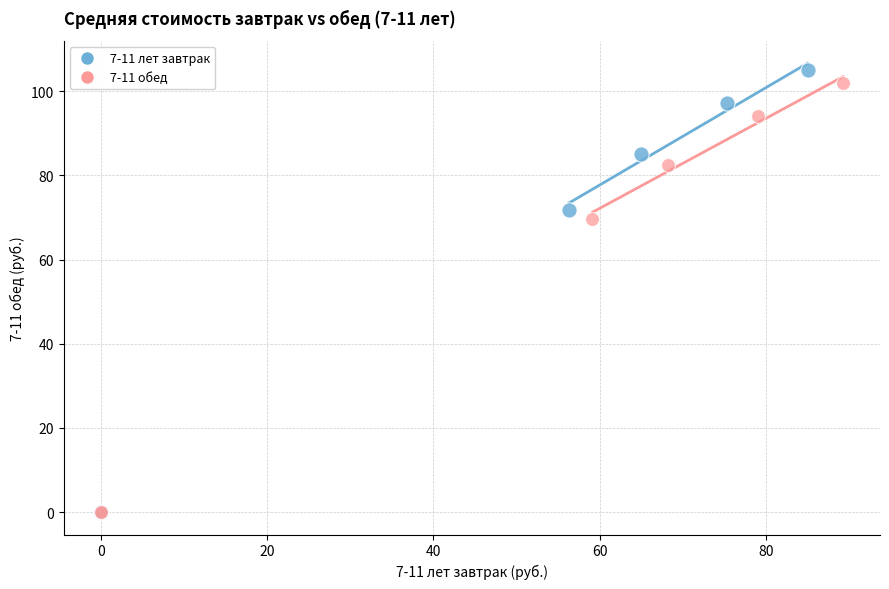

Which series has the largest Y range (max minus min)?

7-11 лет завтрак